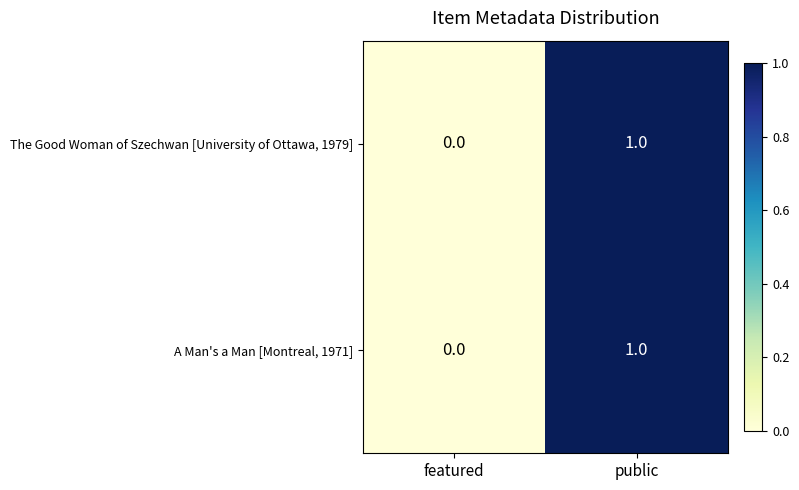

At which category is the sum across all series the highest?

public